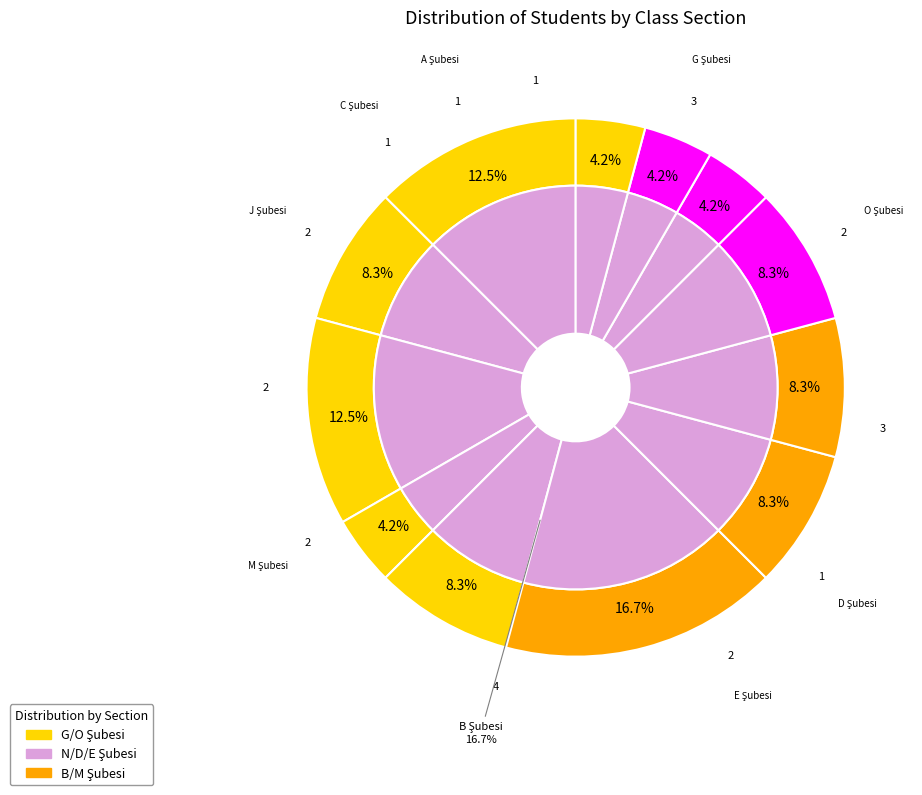

Between D Şubesi and M Şubesi, which is larger?

M Şubesi